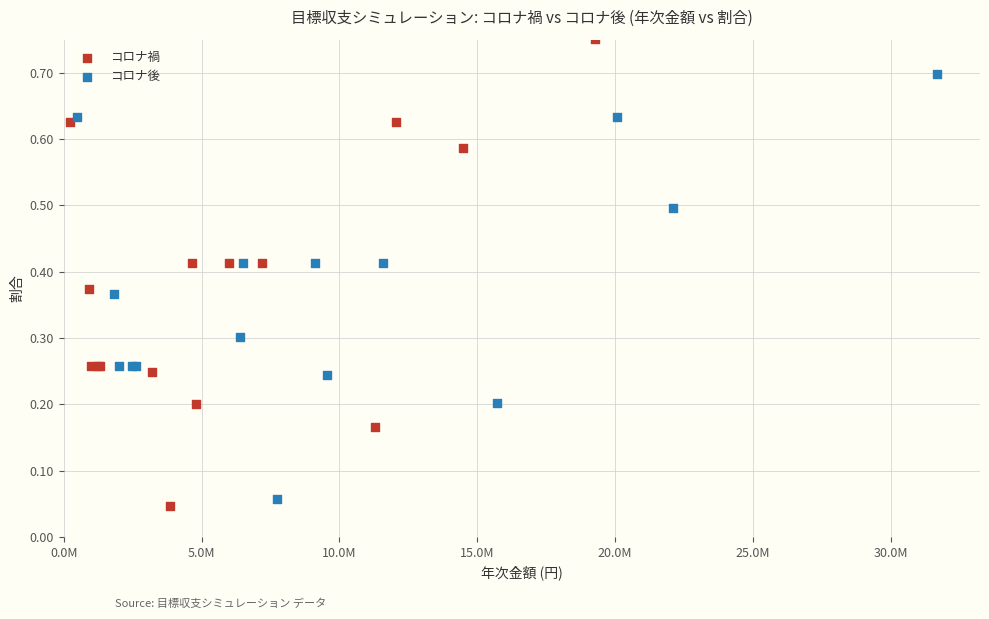

Which series contains the highest Y value?

コロナ禍